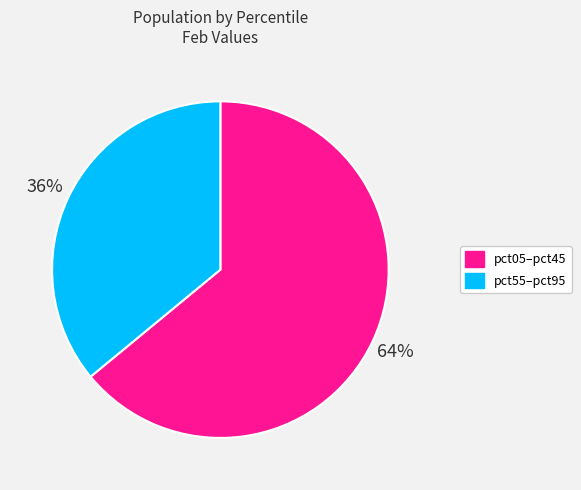

To the nearest percent, what is the average slice percentage?

50%